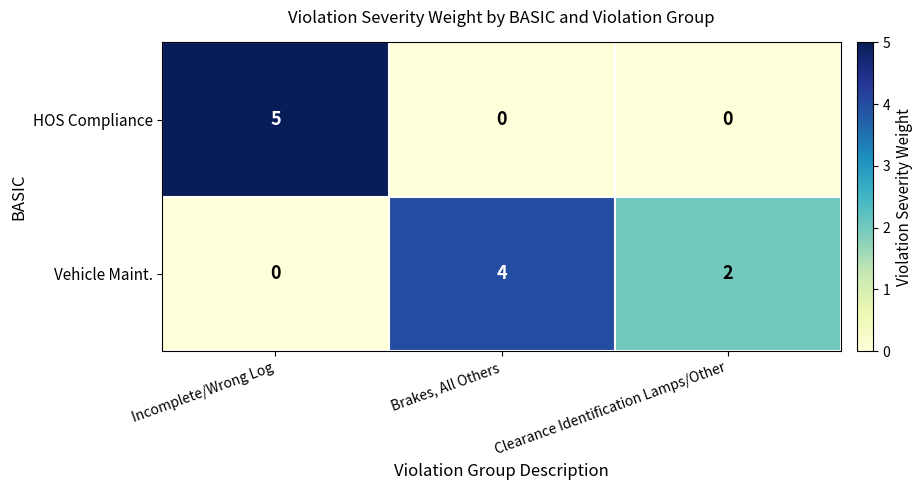

Rank the series by their maximum value, from lowest to highest.

Vehicle Maint., HOS Compliance